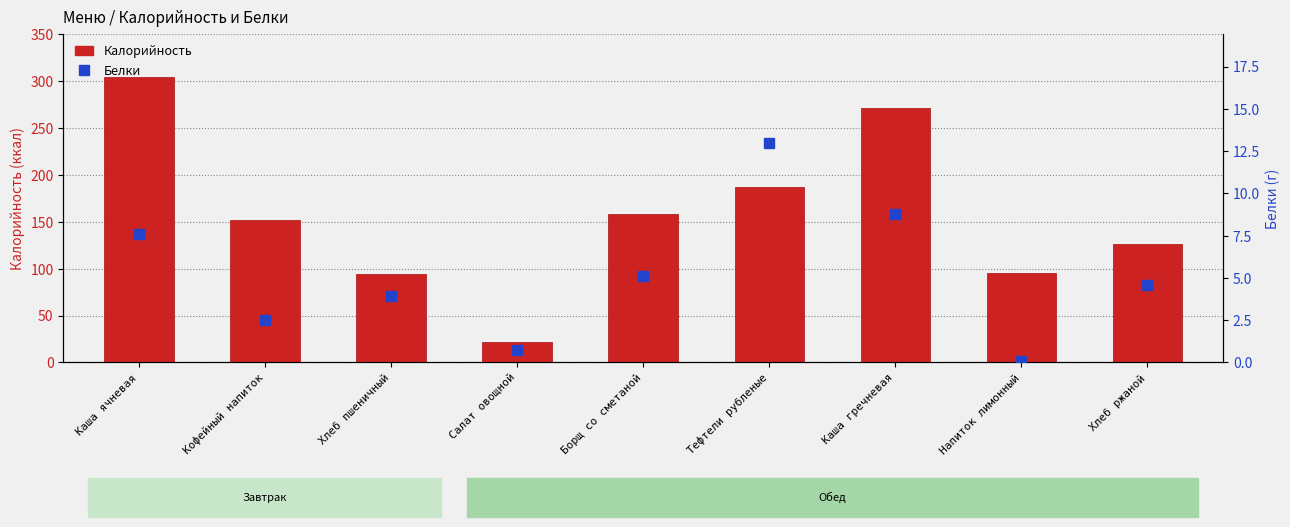

What is the maximum value for Белки?

13.0